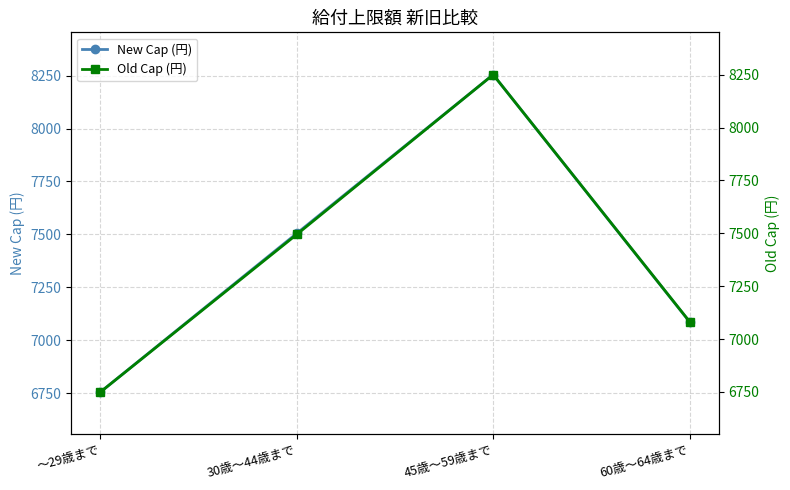

What is the value of the New Cap (円) point at the 1st from the left?

6755